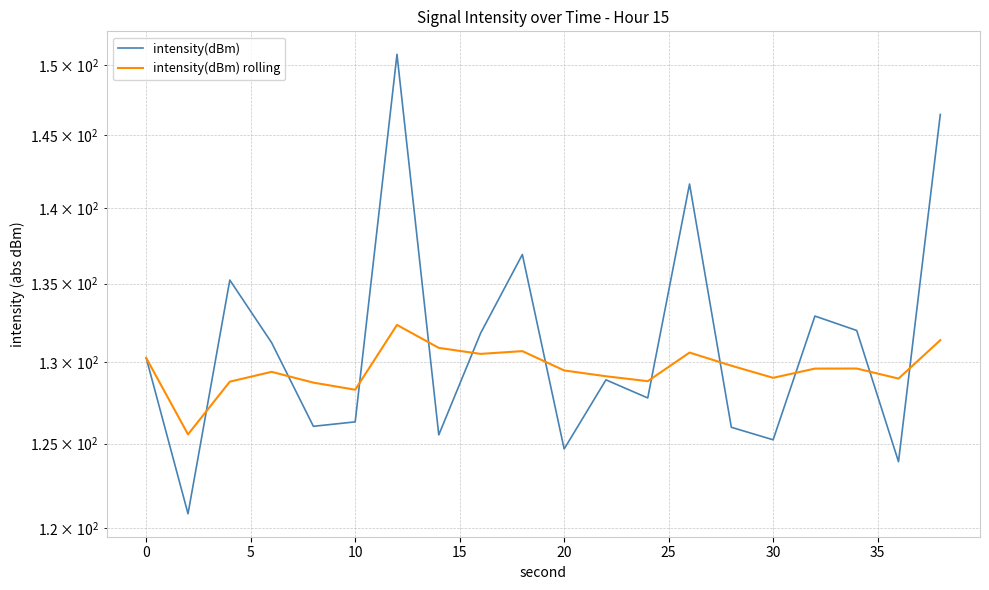

At how many categories does at least one series exceed 130?

11